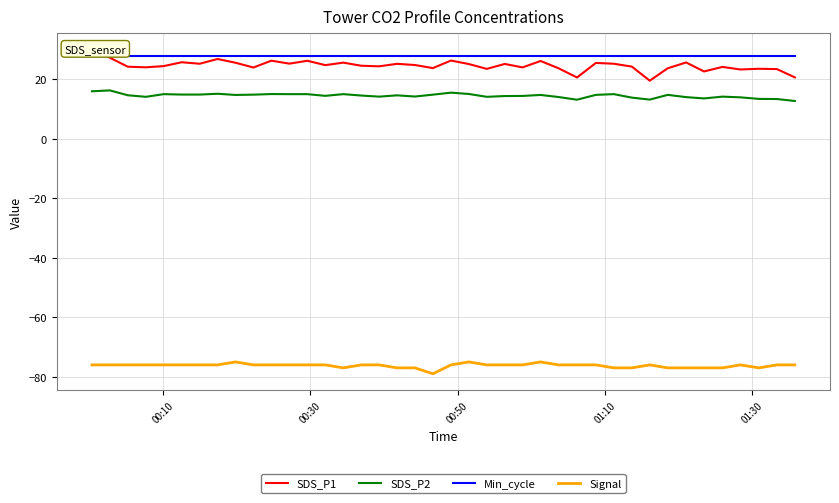

How many lines are shown in the chart?

4